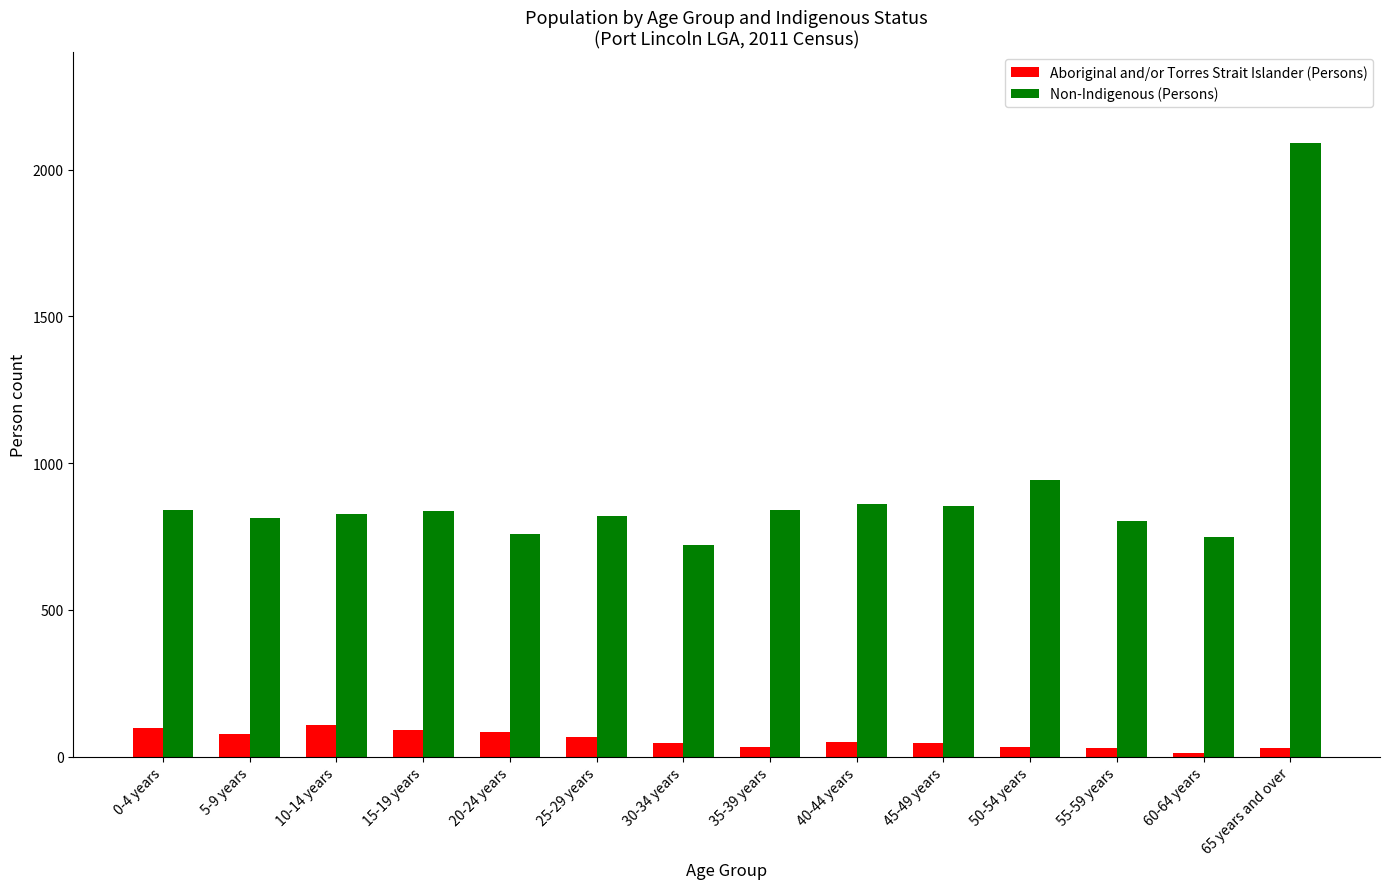

How many bars are there in each group?

2